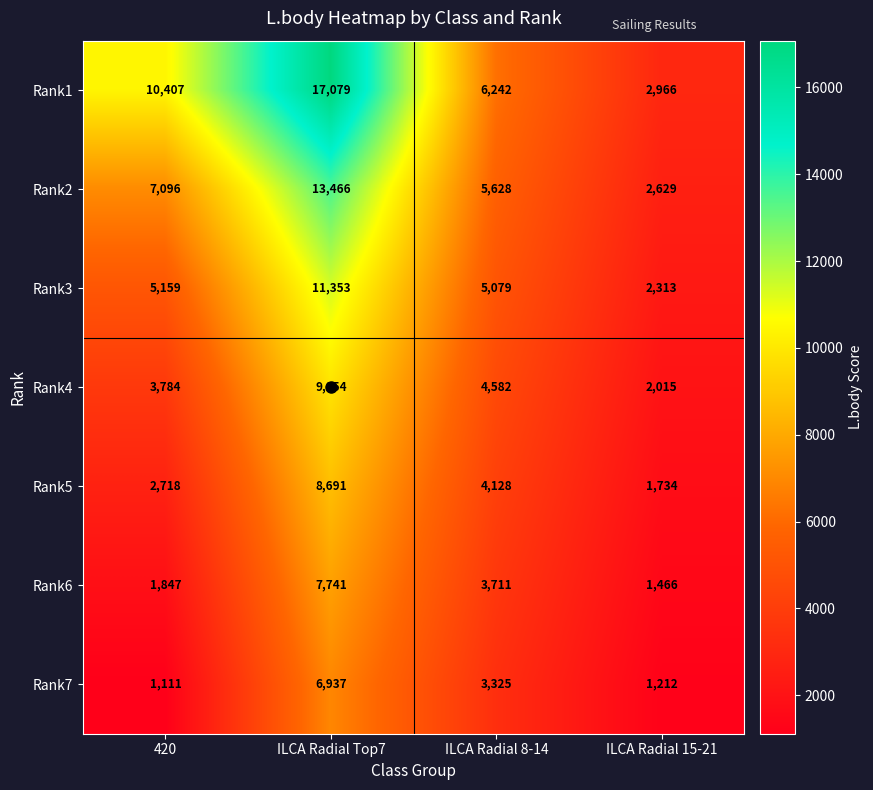

What is the difference between the maximum and minimum values in the Rank4 series?

7839